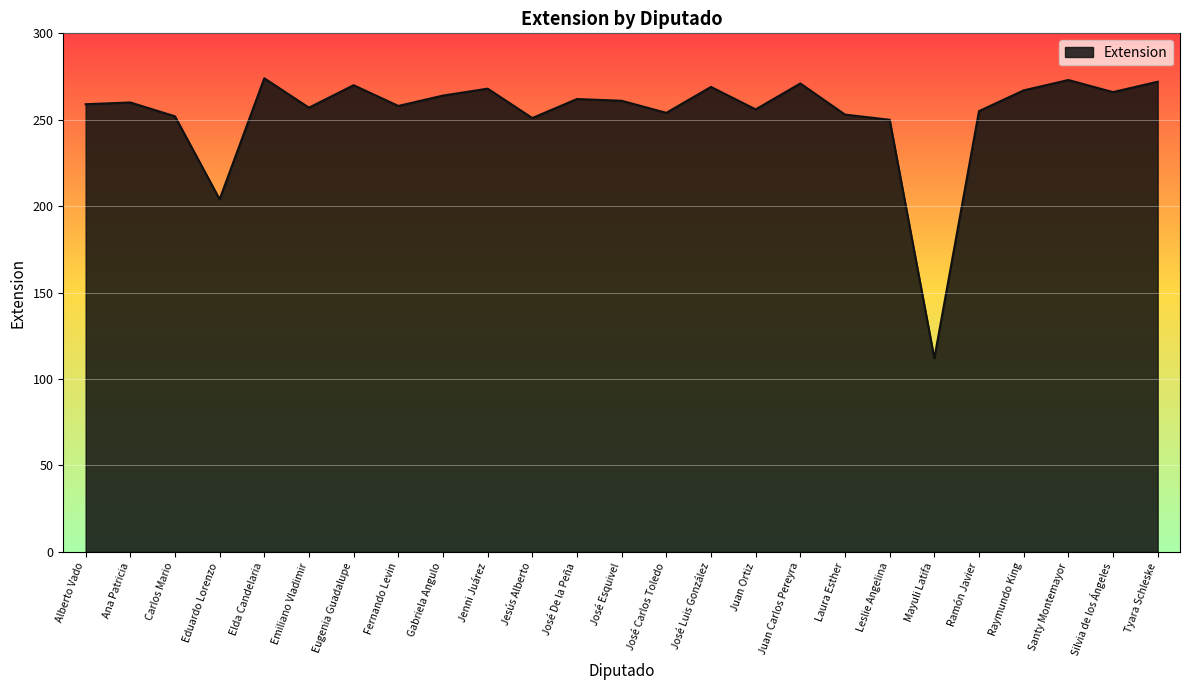

Where is the data nearest to the value 193?

Eduardo Lorenzo